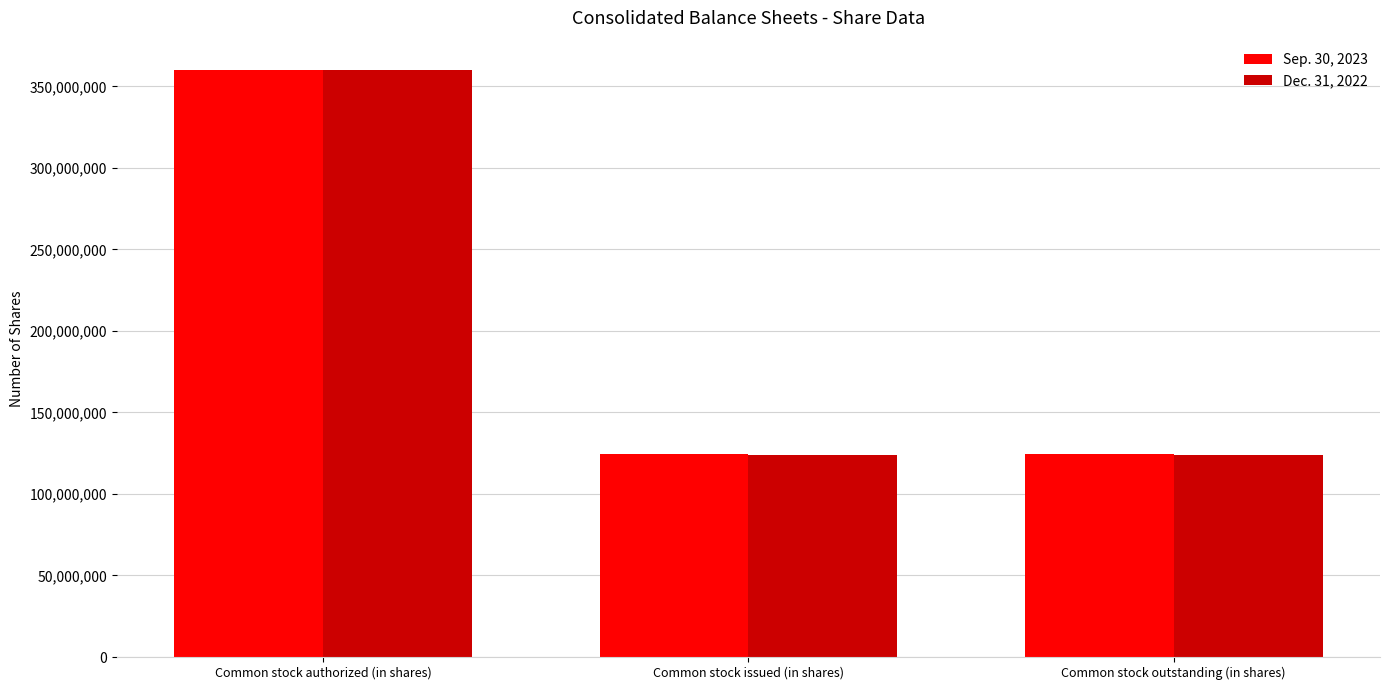

List the series in order of their overall mean, lowest first.

Dec. 31, 2022, Sep. 30, 2023